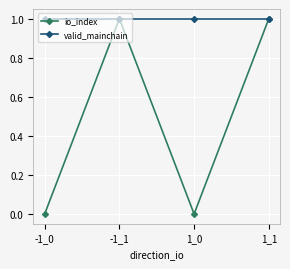

What is the sum of all io_index values?

2